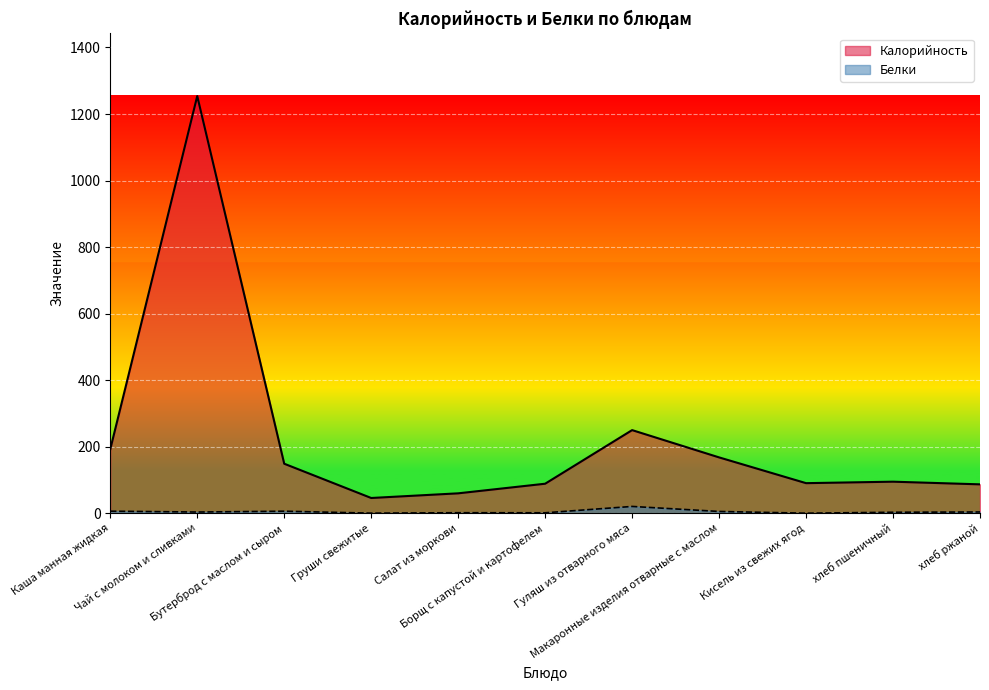

What is the label of the 9th point from the left?

Кисель из свежих ягод